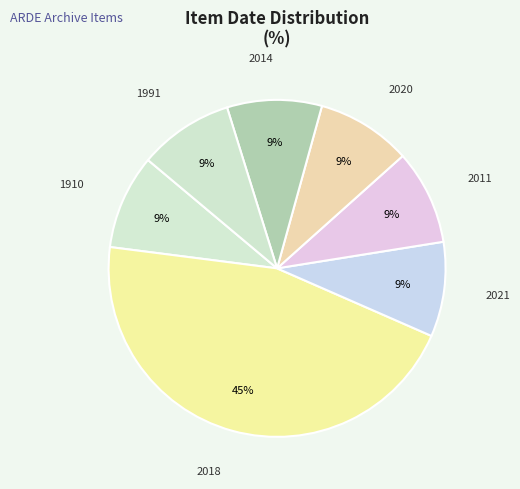

Count the number of slices in the pie.

7